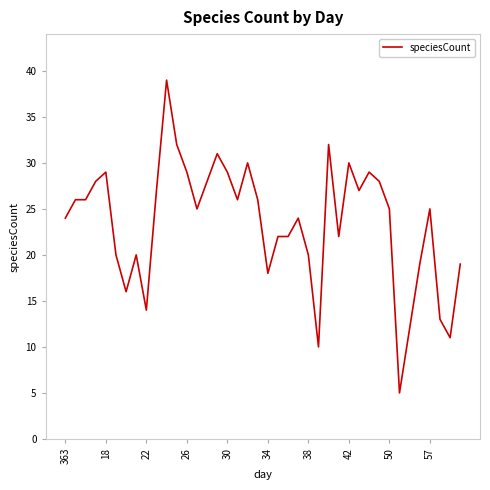

What is the greatest value displayed?

39